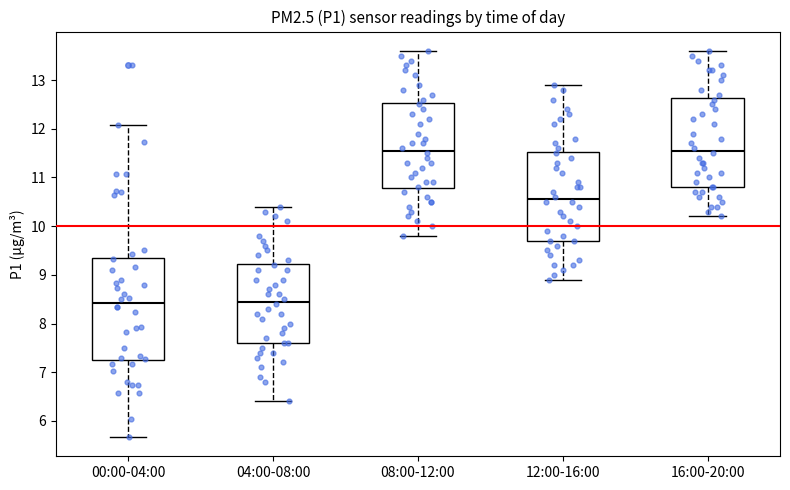

Where does the lower whisker of the box for 08:00-12:00 end on the y-axis? The values are not printed on the chart, so give them approximately, as read against the axis.

9.8